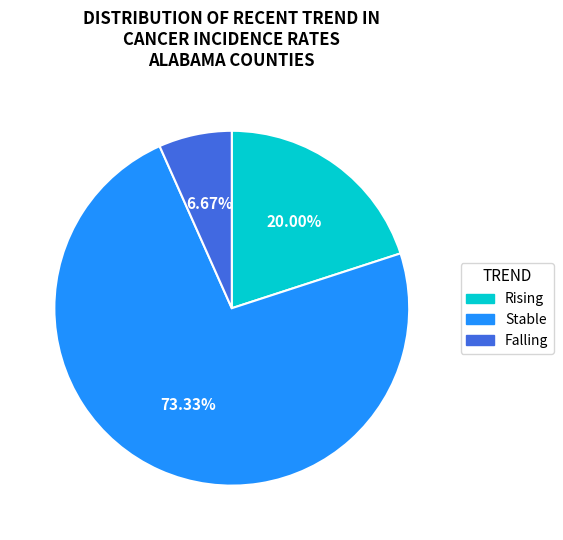

Is there a majority slice in this chart?

Yes